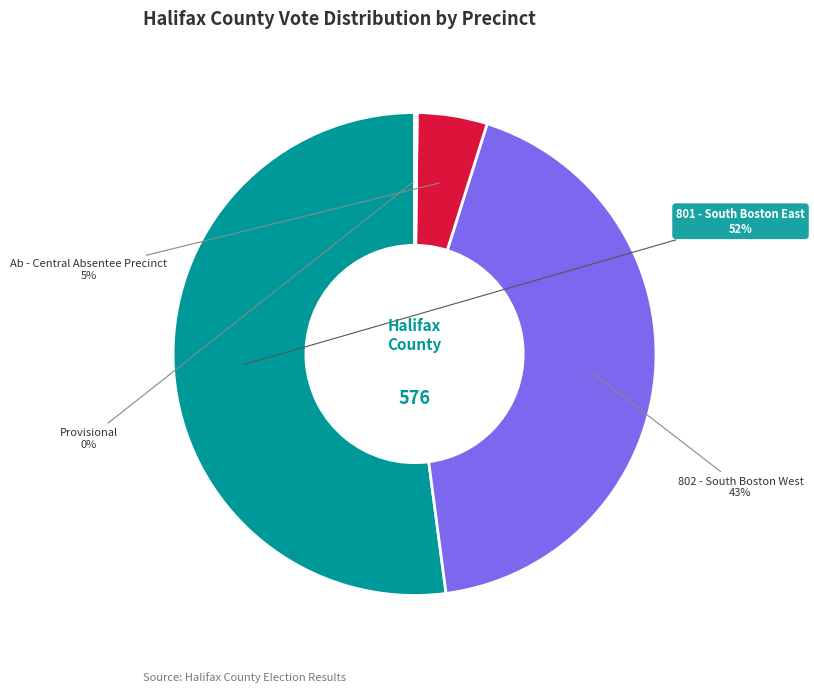

Is there any slice that represents more than half of the pie?

Yes